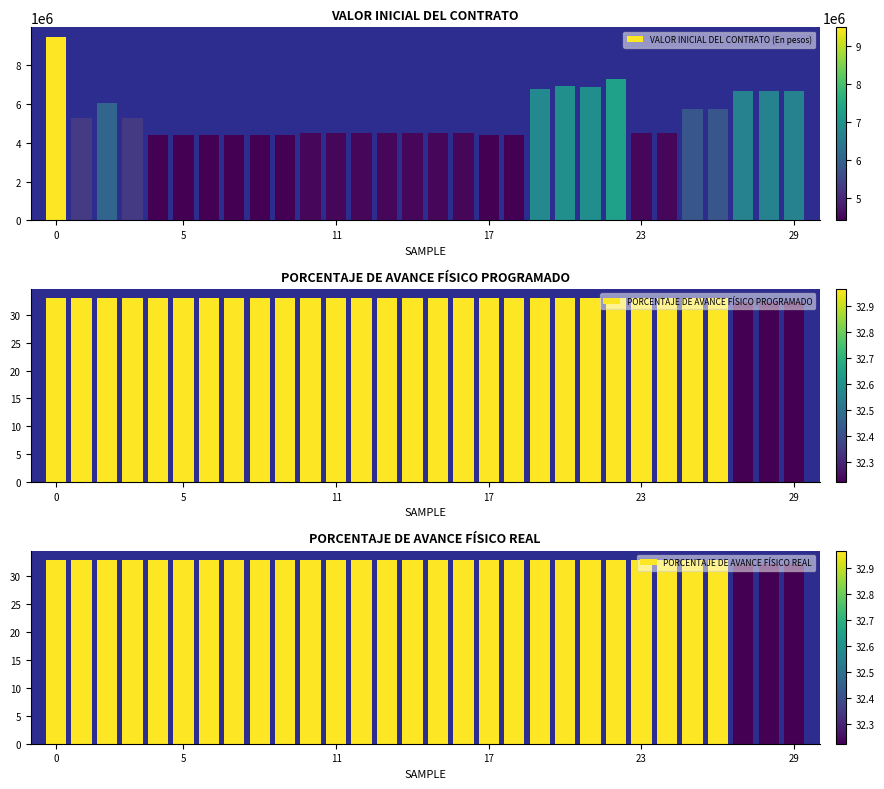

Is the value of PORCENTAJE DE AVANCE FÍSICO PROGRAMADO at 22 greater than the value of VALOR INICIAL DEL CONTRATO (En pesos) at 0?

No